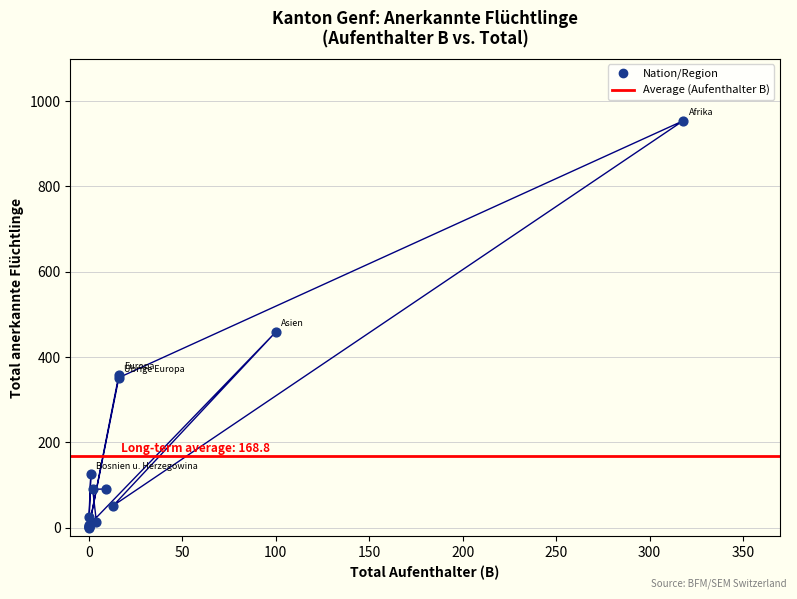

What Y value in the scatter plot is closest to 477?

459